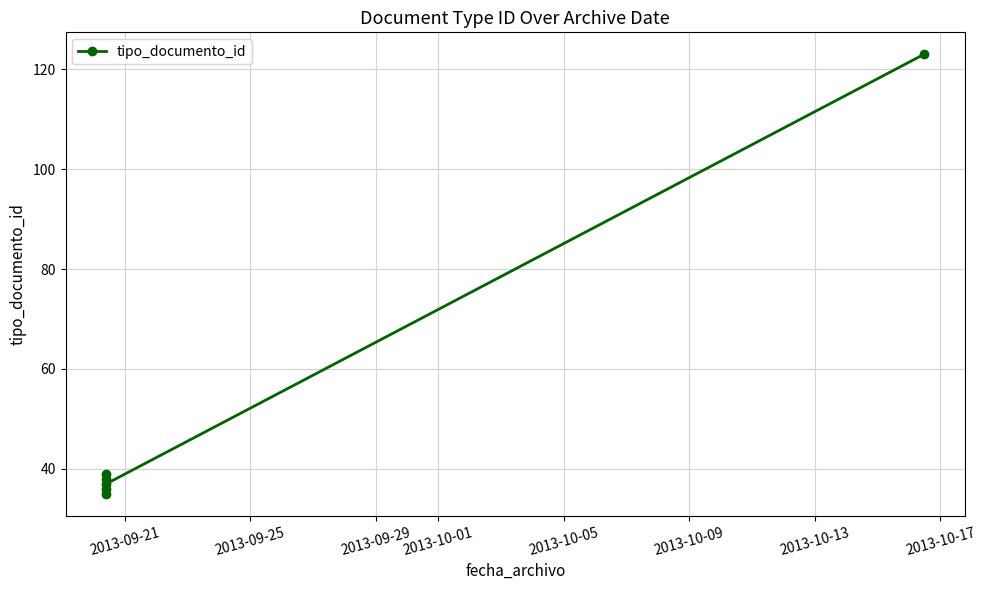

How many lines are shown in the chart?

1